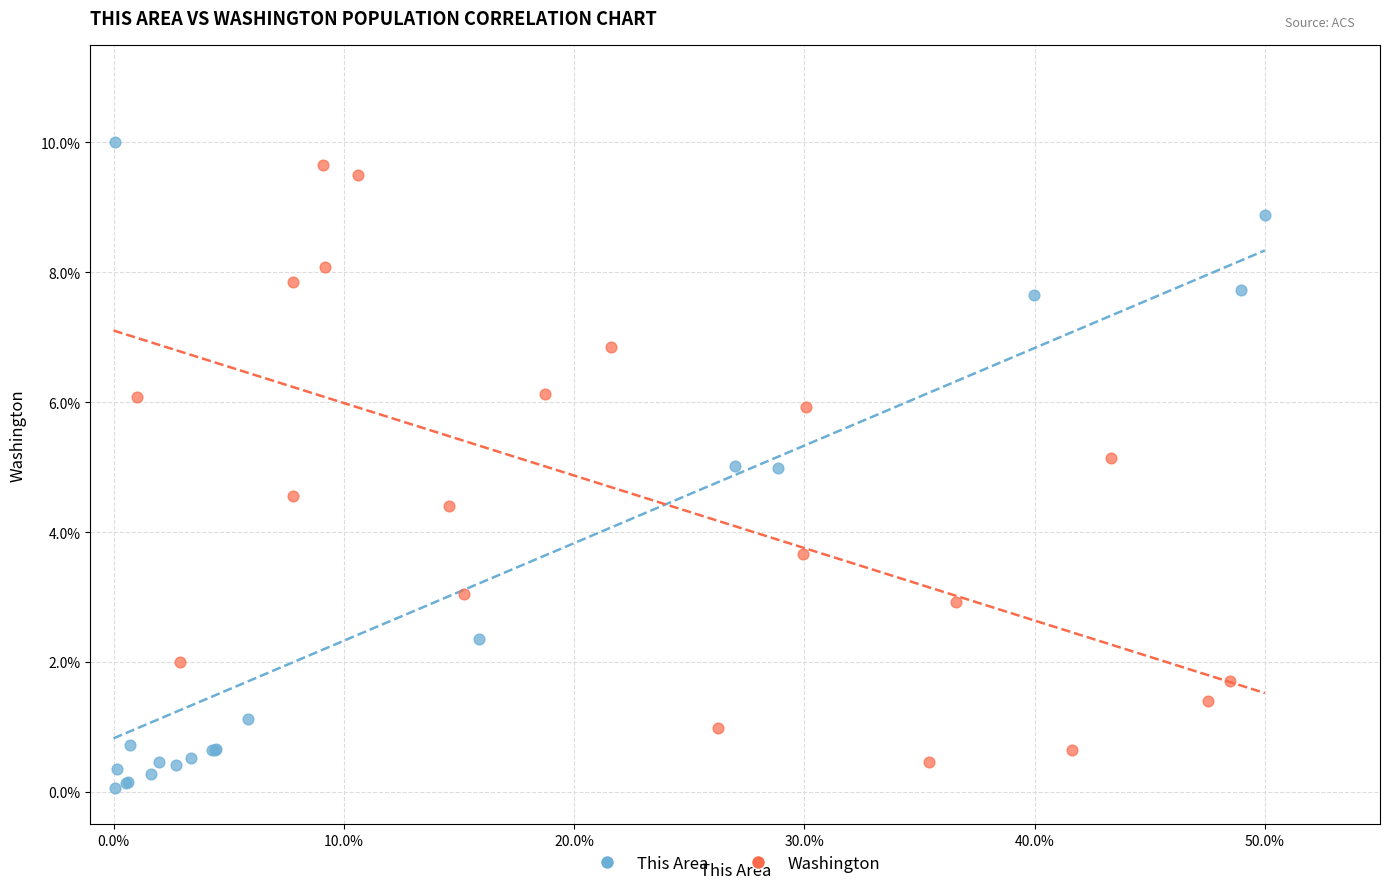

Which series has the largest Y range (max minus min)?

This Area